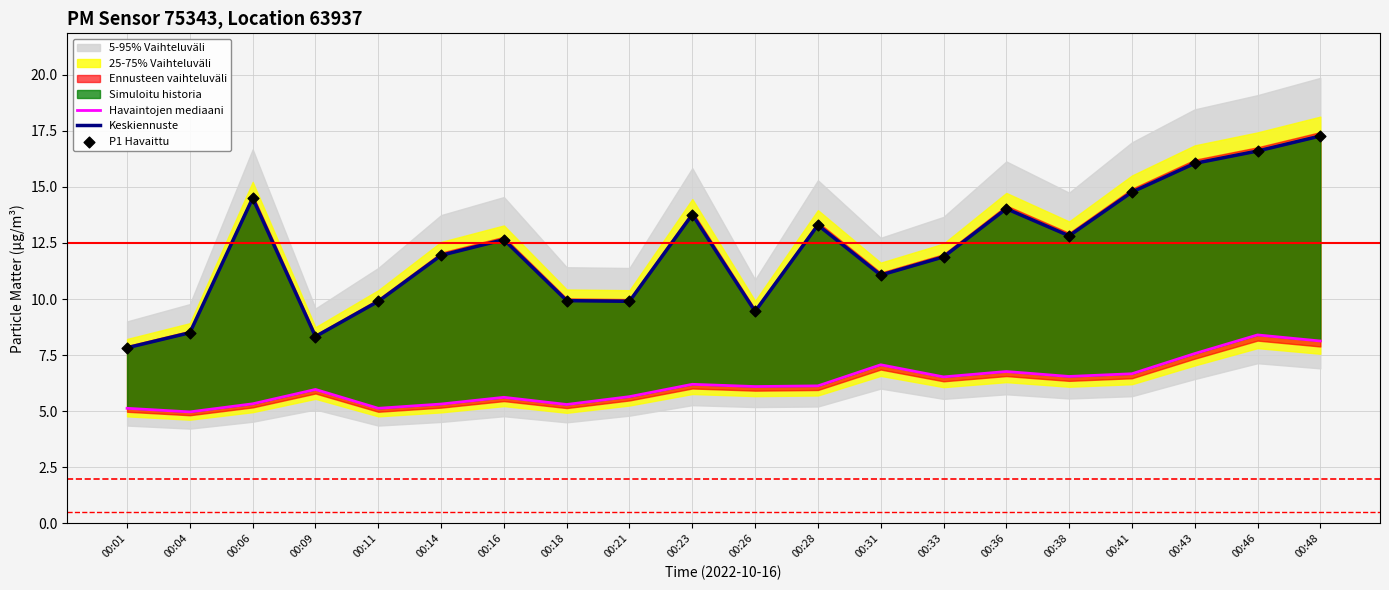

Which series has the largest total across all categories?

Keskiennuste